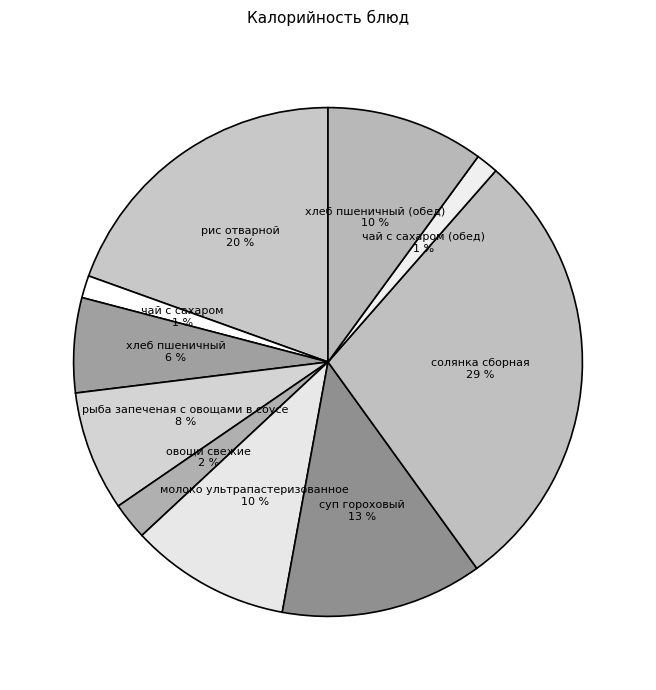

Is the sum of хлеб пшеничный (обед) and суп гороховый greater than half?

No